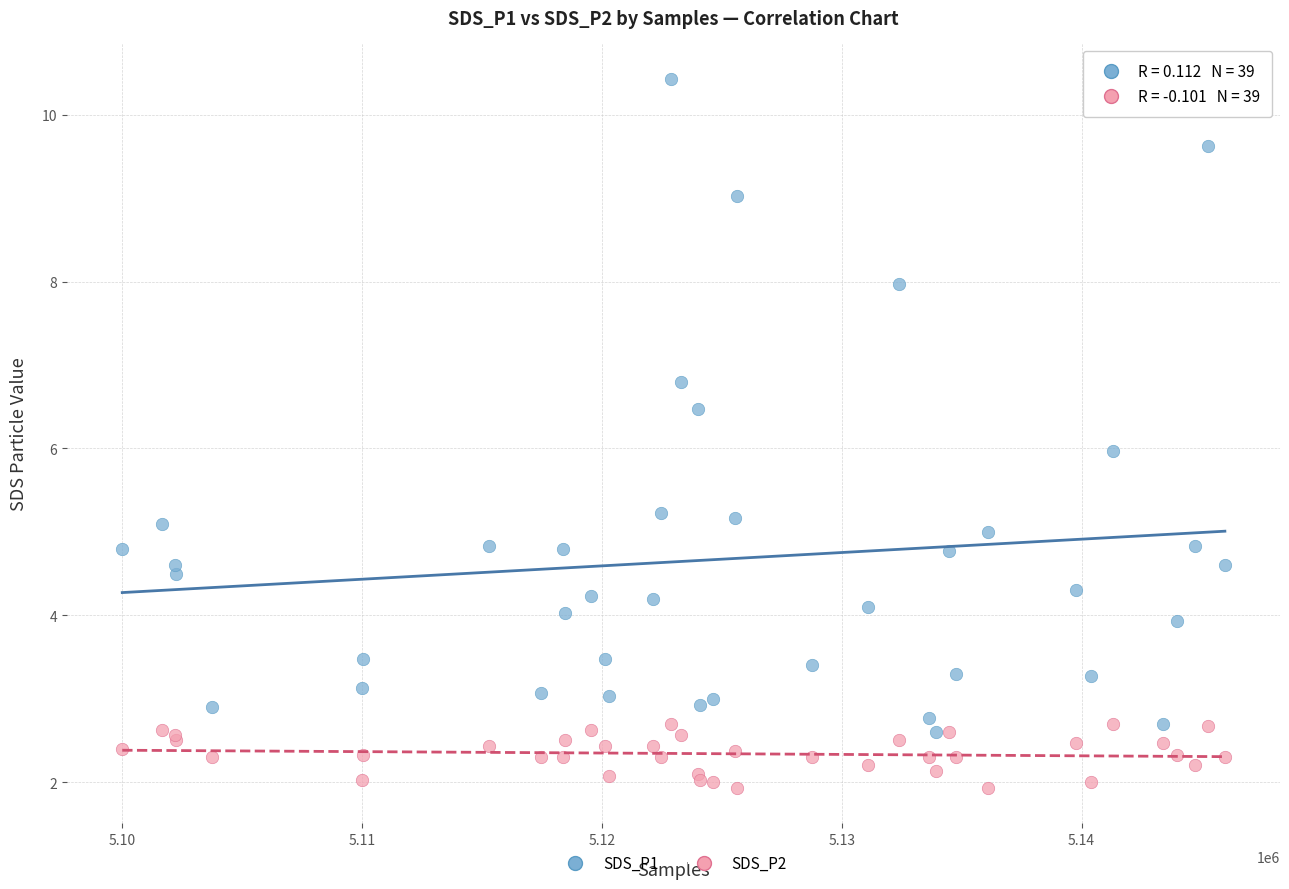

What are all the series names shown in the legend?

SDS_P1, SDS_P2